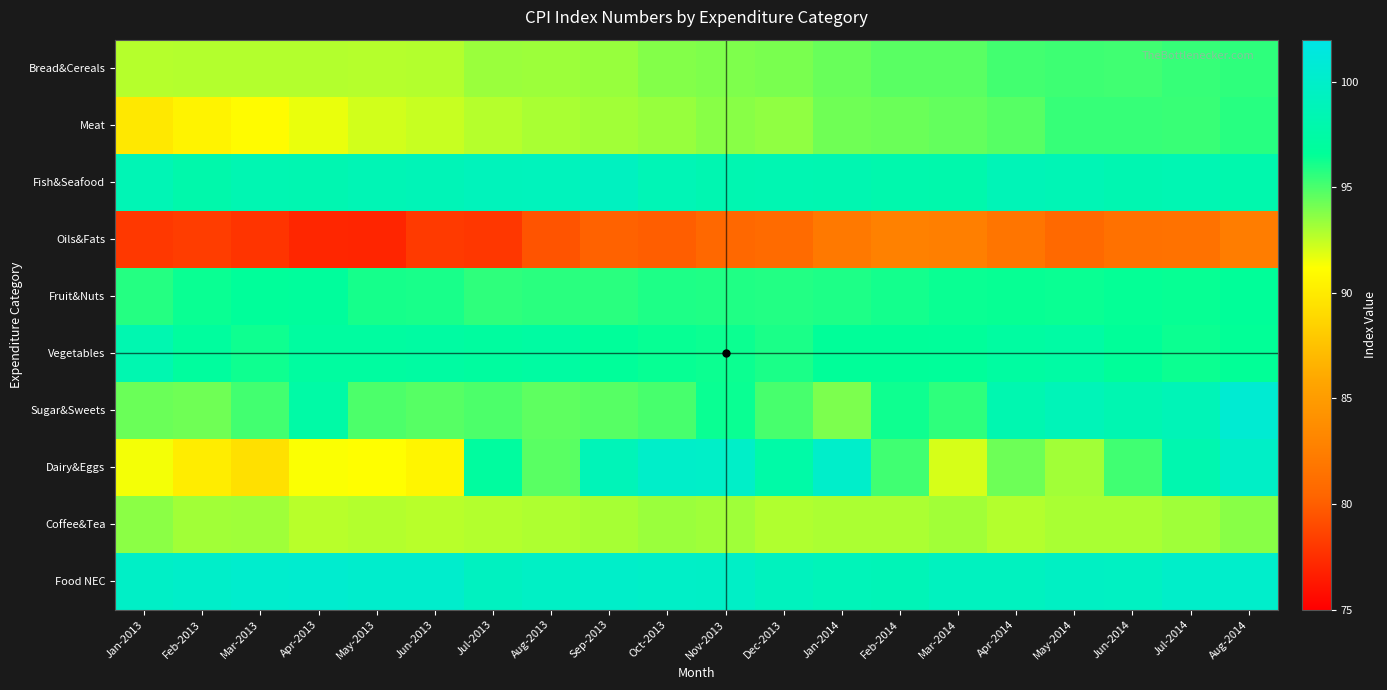

Reading left to right, transcribe all the data shown in this chart.

Bread&Cereals: Jan-2013=92.7	Feb-2013=92.8	Mar-2013=92.8	Apr-2013=92.8	May-2013=92.8	Jun-2013=92.8	Jul-2013=93.3	Aug-2013=93.3	Sep-2013=93.4	Oct-2013=93.8	Nov-2013=93.9	Dec-2013=94.0	Jan-2014=94.4	Feb-2014=94.7	Mar-2014=94.7	Apr-2014=95.2	May-2014=95.3	Jun-2014=95.2	Jul-2014=95.4	Aug-2014=95.6
Meat: Jan-2013=89.8	Feb-2013=90.5	Mar-2013=91.0	Apr-2013=91.6	May-2013=92.2	Jun-2013=92.4	Jul-2013=92.7	Aug-2013=93.0	Sep-2013=93.2	Oct-2013=93.4	Nov-2013=93.7	Dec-2013=93.5	Jan-2014=94.2	Feb-2014=94.3	Mar-2014=94.5	Apr-2014=94.7	May-2014=95.4	Jun-2014=95.5	Jul-2014=95.4	Aug-2014=95.8
Fish&Seafood: Jan-2013=98.6	Feb-2013=97.9	Mar-2013=98.4	Apr-2013=98.3	May-2013=98.6	Jun-2013=98.7	Jul-2013=99.0	Aug-2013=99.1	Sep-2013=99.3	Oct-2013=98.7	Nov-2013=98.3	Dec-2013=98.4	Jan-2014=98.3	Feb-2014=98.0	Mar-2014=98.0	Apr-2014=98.8	May-2014=98.6	Jun-2014=98.3	Jul-2014=98.4	Aug-2014=98.0
Oils&Fats: Jan-2013=78.0	Feb-2013=78.3	Mar-2013=77.8	Apr-2013=77.1	May-2013=77.0	Jun-2013=78.1	Jul-2013=78.0	Aug-2013=79.5	Sep-2013=80.3	Oct-2013=80.0	Nov-2013=80.6	Dec-2013=80.9	Jan-2014=82.1	Feb-2014=82.7	Mar-2014=82.6	Apr-2014=81.7	May-2014=80.7	Jun-2014=81.4	Jul-2014=81.5	Aug-2014=82.4
Fruit&Nuts: Jan-2013=95.8	Feb-2013=96.4	Mar-2013=96.7	Apr-2013=96.9	May-2013=96.1	Jun-2013=96.1	Jul-2013=95.6	Aug-2013=95.7	Sep-2013=95.7	Oct-2013=96.0	Nov-2013=95.9	Dec-2013=95.8	Jan-2014=96.0	Feb-2014=96.2	Mar-2014=96.4	Apr-2014=96.4	May-2014=96.4	Jun-2014=96.5	Jul-2014=96.4	Aug-2014=96.7
Vegetables: Jan-2013=98.2	Feb-2013=96.9	Mar-2013=96.3	Apr-2013=97.1	May-2013=97.1	Jun-2013=97.3	Jul-2013=97.0	Aug-2013=97.3	Sep-2013=96.7	Oct-2013=96.4	Nov-2013=96.3	Dec-2013=96.0	Jan-2014=96.6	Feb-2014=96.6	Mar-2014=96.7	Apr-2014=97.2	May-2014=97.4	Jun-2014=96.6	Jul-2014=96.3	Aug-2014=96.5
Sugar&Sweets: Jan-2013=94.3	Feb-2013=94.2	Mar-2013=95.2	Apr-2013=97.5	May-2013=95.0	Jun-2013=94.7	Jul-2013=94.9	Aug-2013=94.6	Sep-2013=94.7	Oct-2013=95.1	Nov-2013=96.4	Dec-2013=95.0	Jan-2014=94.0	Feb-2014=96.3	Mar-2014=95.6	Apr-2014=98.2	May-2014=98.8	Jun-2014=98.3	Jul-2014=98.8	Aug-2014=100.6
Dairy&Eggs: Jan-2013=91.4	Feb-2013=90.2	Mar-2013=89.3	Apr-2013=91.3	May-2013=91.1	Jun-2013=90.6	Jul-2013=97.1	Aug-2013=94.7	Sep-2013=98.8	Oct-2013=100.0	Nov-2013=99.9	Dec-2013=97.6	Jan-2014=100.1	Feb-2014=95.2	Mar-2014=92.0	Apr-2014=94.3	May-2014=93.2	Jun-2014=95.2	Jul-2014=98.2	Aug-2014=99.8
Coffee&Tea: Jan-2013=93.7	Feb-2013=93.1	Mar-2013=93.2	Apr-2013=92.7	May-2013=92.8	Jun-2013=92.7	Jul-2013=92.8	Aug-2013=92.9	Sep-2013=93.1	Oct-2013=93.3	Nov-2013=93.2	Dec-2013=92.8	Jan-2014=93.0	Feb-2014=93.0	Mar-2014=93.2	Apr-2014=92.8	May-2014=93.0	Jun-2014=93.0	Jul-2014=93.2	Aug-2014=93.7
Food NEC: Jan-2013=99.8	Feb-2013=99.9	Mar-2013=100.3	Apr-2013=100.4	May-2013=100.2	Jun-2013=100.2	Jul-2013=99.4	Aug-2013=99.7	Sep-2013=100.0	Oct-2013=99.9	Nov-2013=99.8	Dec-2013=99.2	Jan-2014=98.8	Feb-2014=98.8	Mar-2014=99.3	Apr-2014=99.3	May-2014=99.6	Jun-2014=99.5	Jul-2014=100.0	Aug-2014=100.1